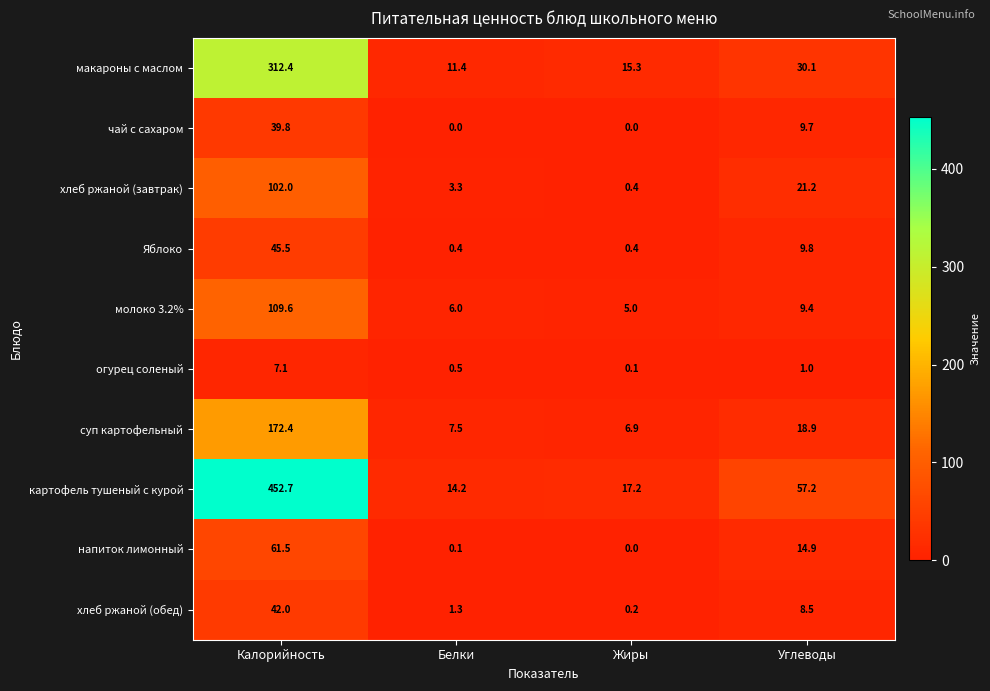

Where does the огурец соленый series first go above 1?

Калорийность